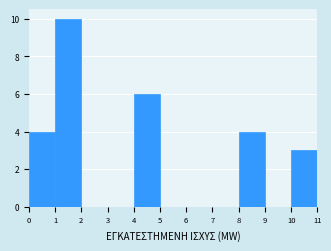

Reading left to right, transcribe this chart: for each bar, give the range it covers on the x-axis and its height. The values are not printed on the chart, so give them approximately, as read against the axis.

0 to 1: 4
1 to 2: 10
2 to 3: 0
3 to 4: 0
4 to 5: 6
5 to 6: 0
6 to 7: 0
7 to 8: 0
8 to 9: 4
9 to 10: 0
10 to 11: 3